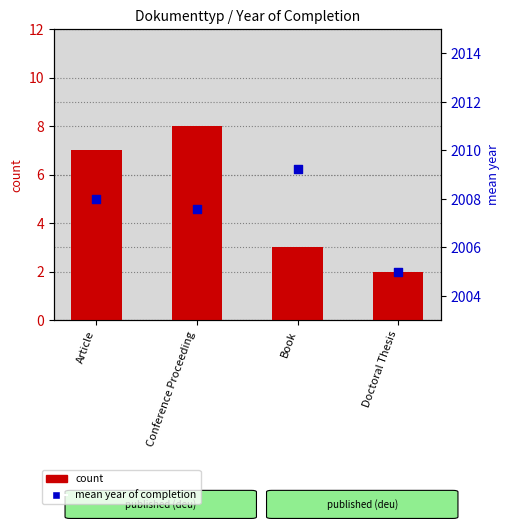

Which series has the largest total across all categories?

mean year of completion